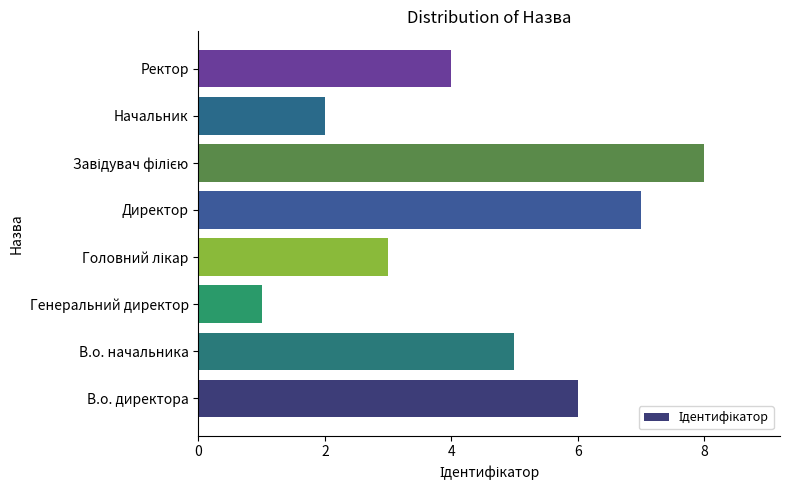

What is the change in value from Генеральний директор to Ректор?

+3